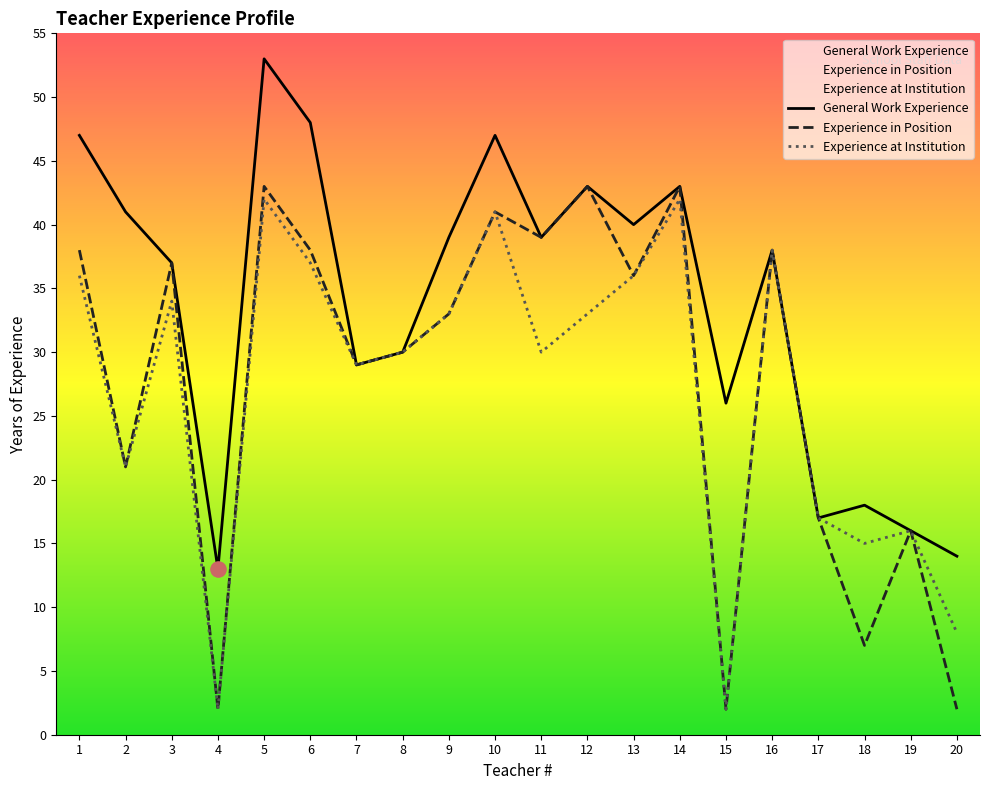

Which series contains the lowest Y value?

Experience in Position